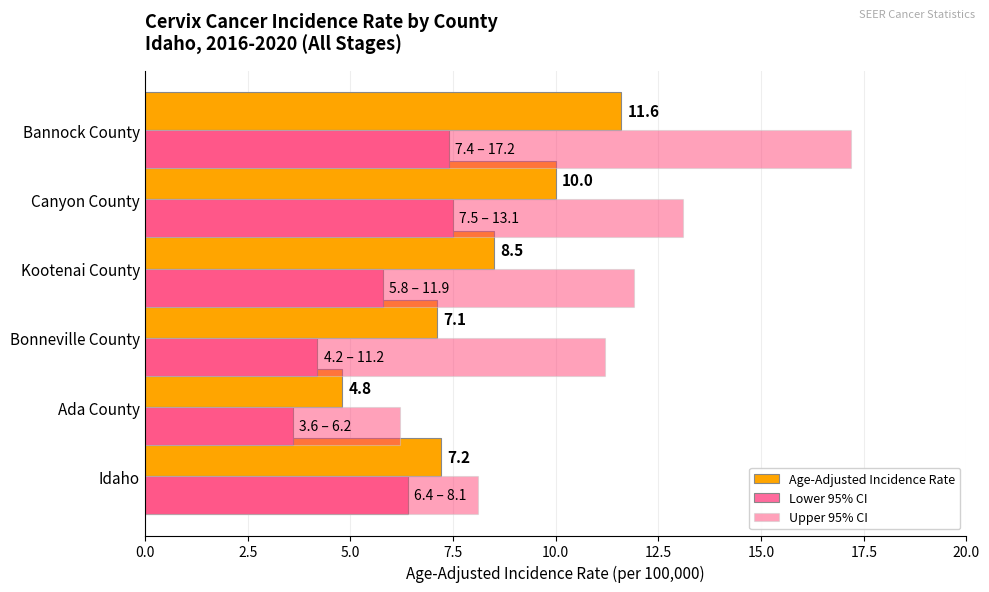

What is the difference between the Age-Adjusted Incidence Rate values at Ada County and Kootenai County?

3.7